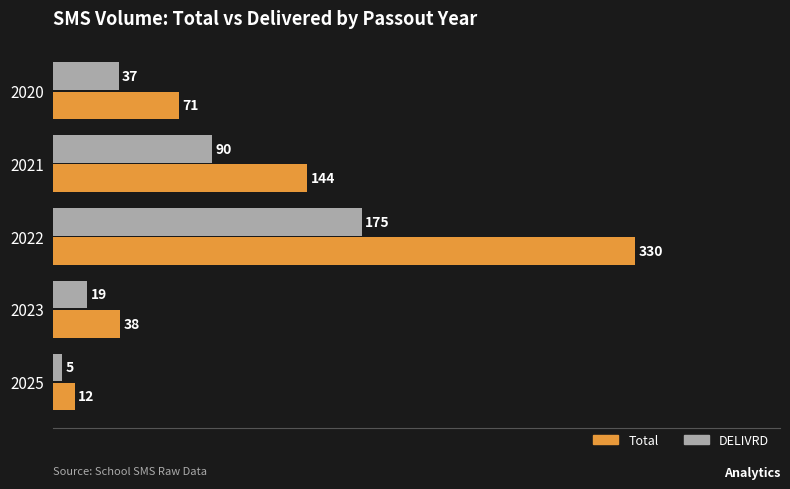

Is the value of Total at 2025 greater than the value of DELIVRD at 2020?

No